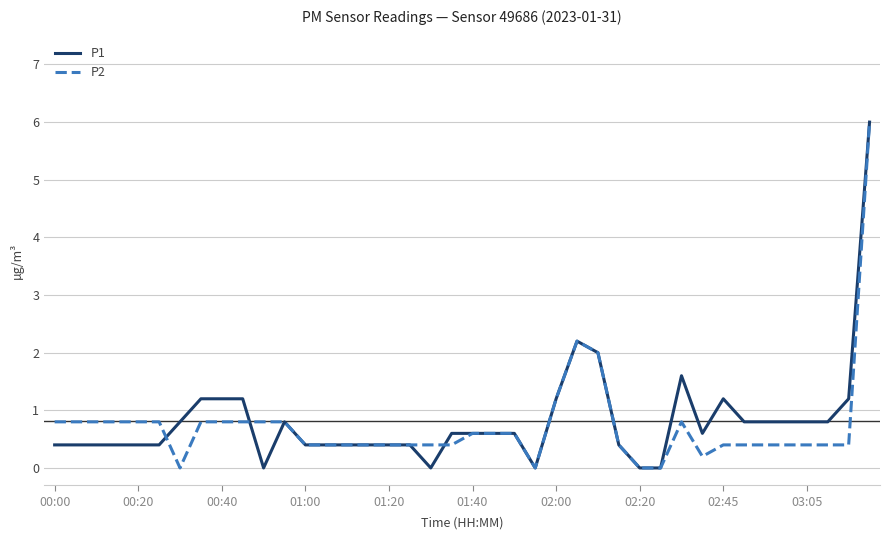

Does the chart display data point markers on the line(s)?

No